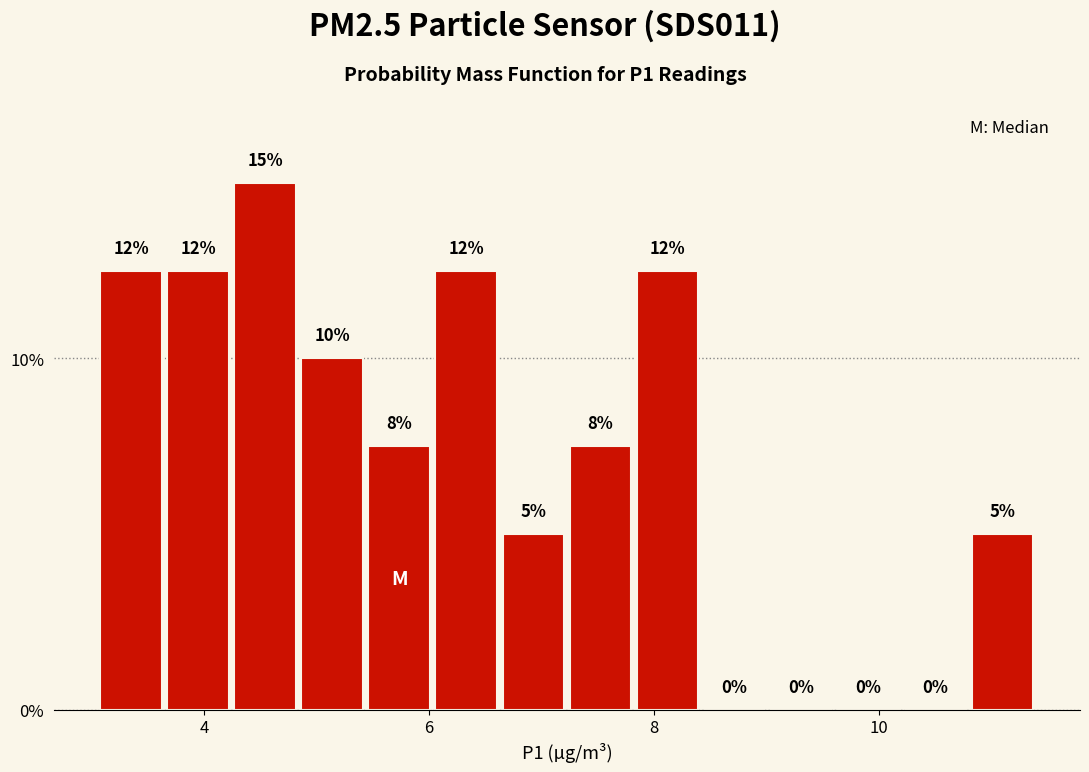

Read against the x-axis, roughly where is the centre of the tallest bar?

4.6